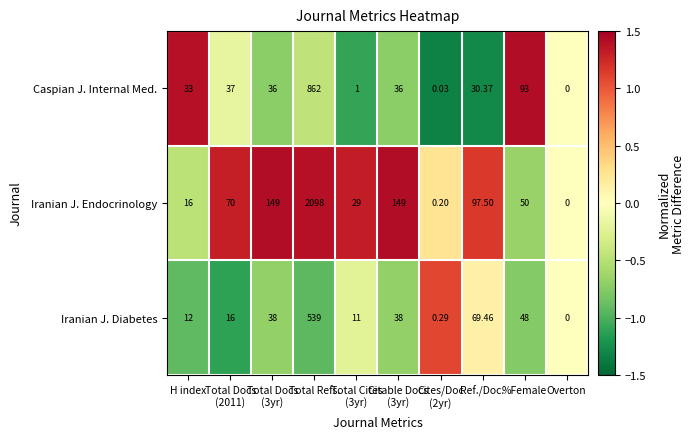

Rank the series by their average value, from lowest to highest.

Iranian J. Diabetes, Caspian J. Internal Med., Iranian J. Endocrinology